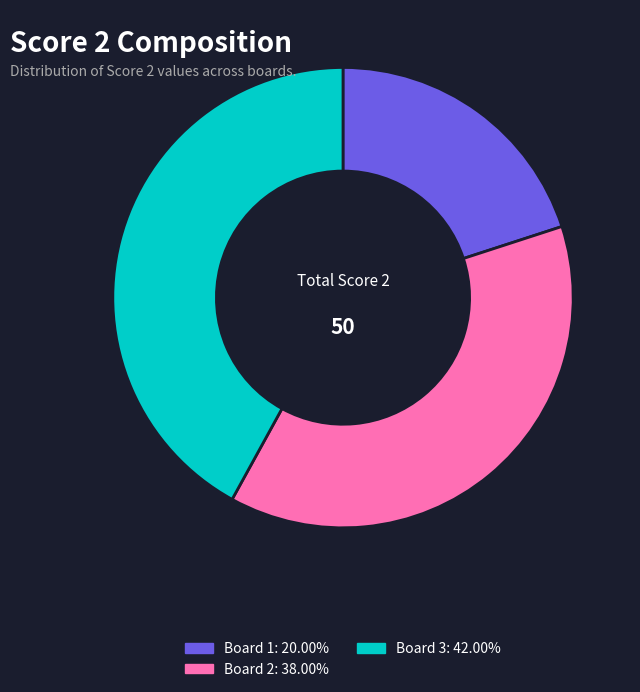

Is there any slice that represents more than half of the pie?

No